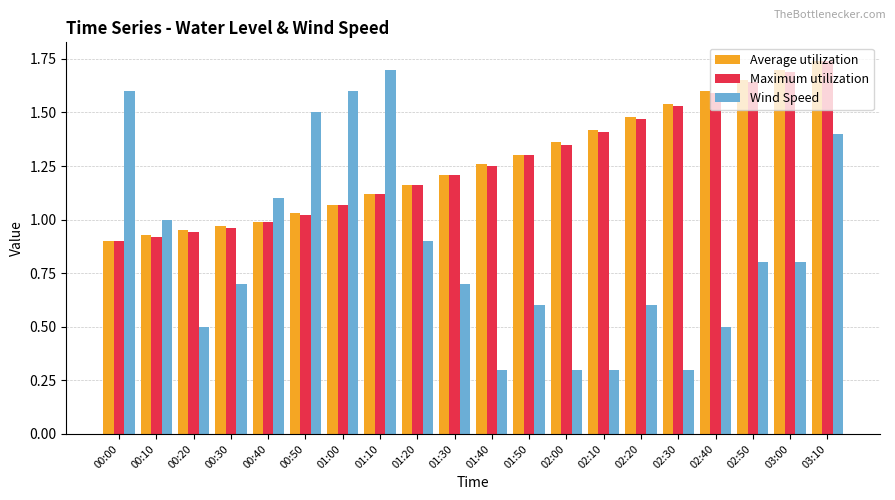

What are all the series names shown in the legend?

Average utilization, Maximum utilization, Wind Speed